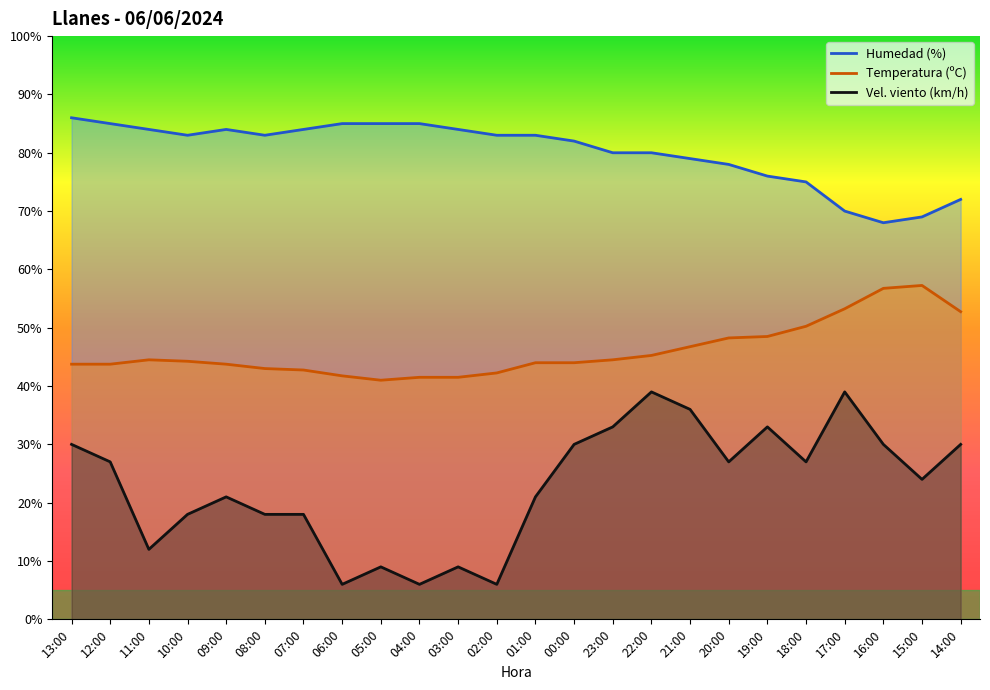

Is it true that Humedad (%) equals 70.0 at 17:00?

True